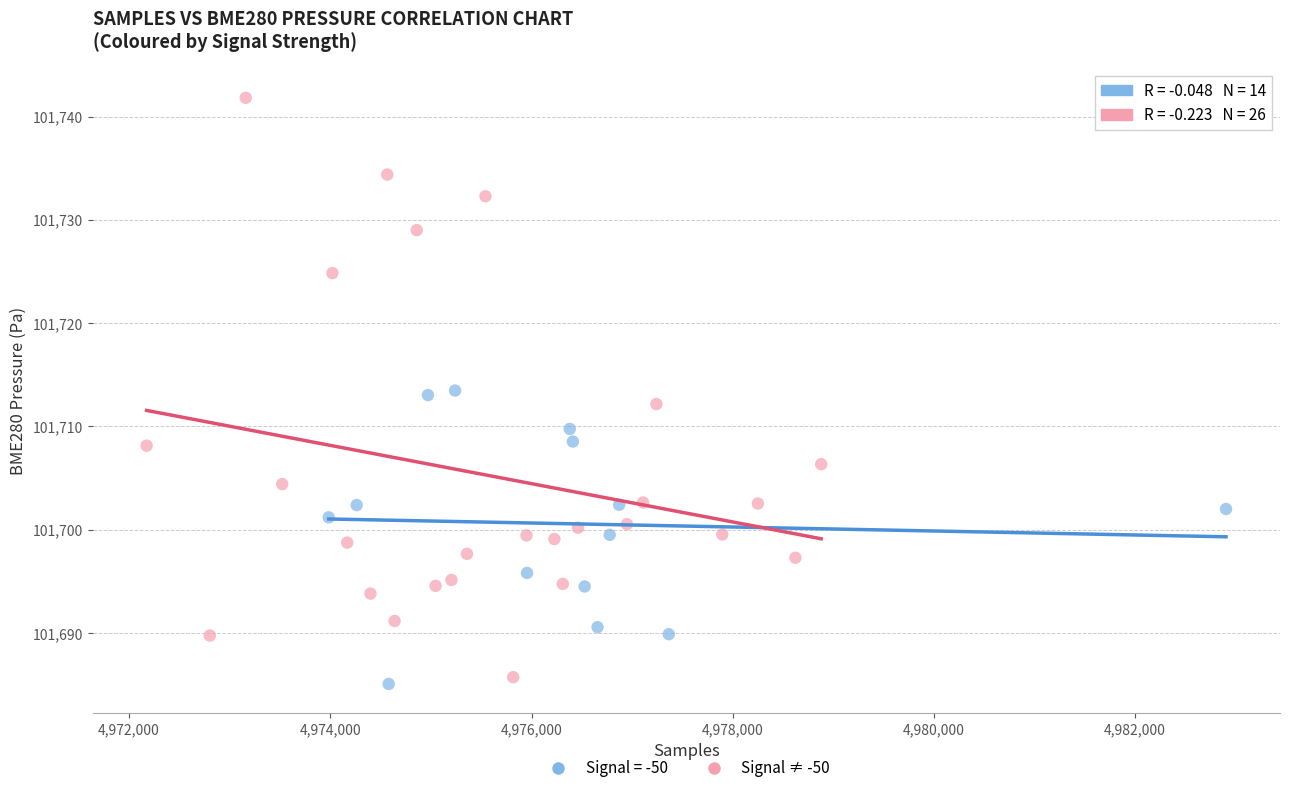

Which series reaches the maximum Y coordinate?

Signal ≠ -50